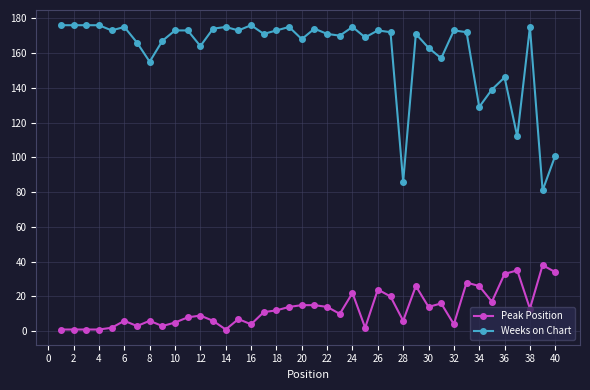

List the series in order of their peak value, lowest first.

Peak Position, Weeks on Chart